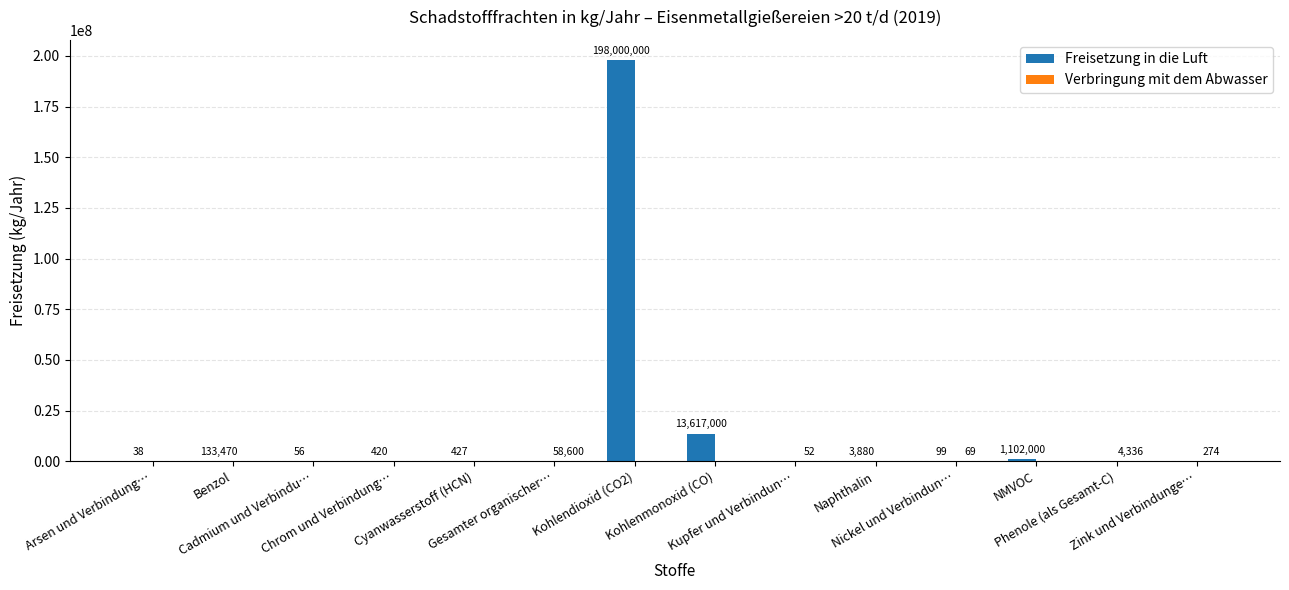

What is the maximum value shown in the chart?

198000000